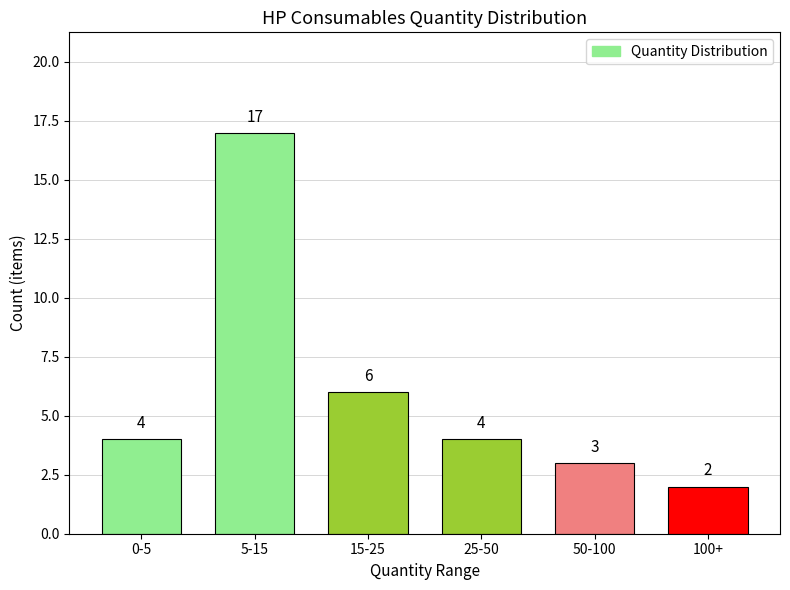

Reading right to left, transcribe all the data shown in this chart.

100+=2	50-100=3	25-50=4	15-25=6	5-15=17	0-5=4